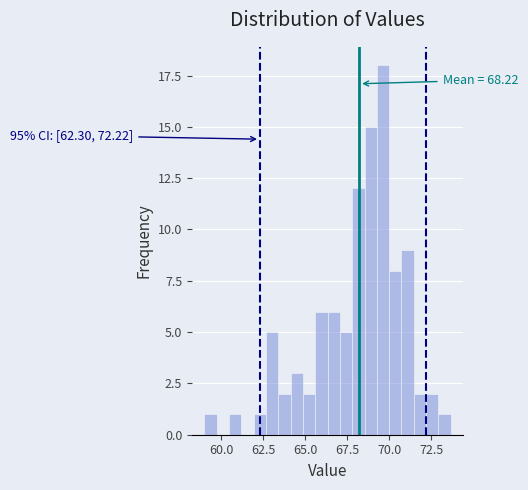

Read against the x-axis, roughly where is the centre of the tallest bar?

69.5